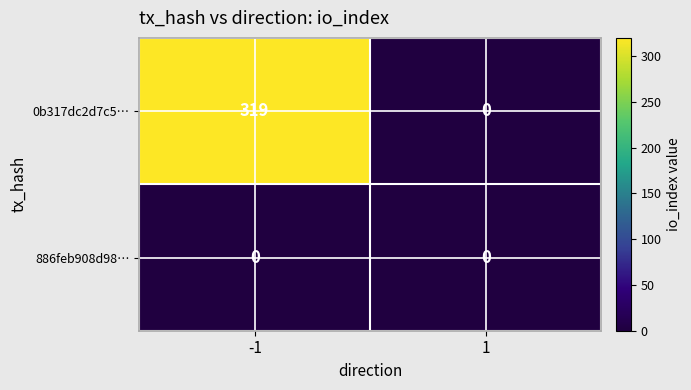

What is the maximum value shown in the chart?

319